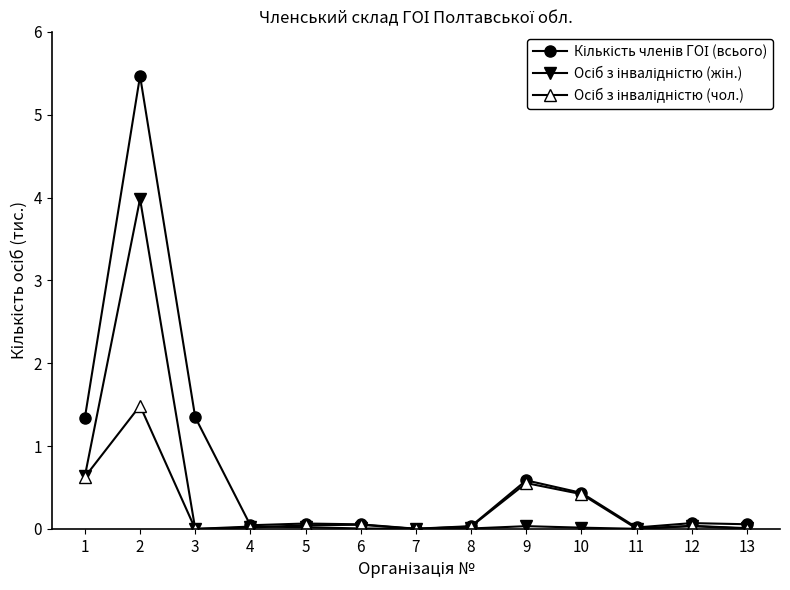

What is the maximum value shown in the chart?

5.5